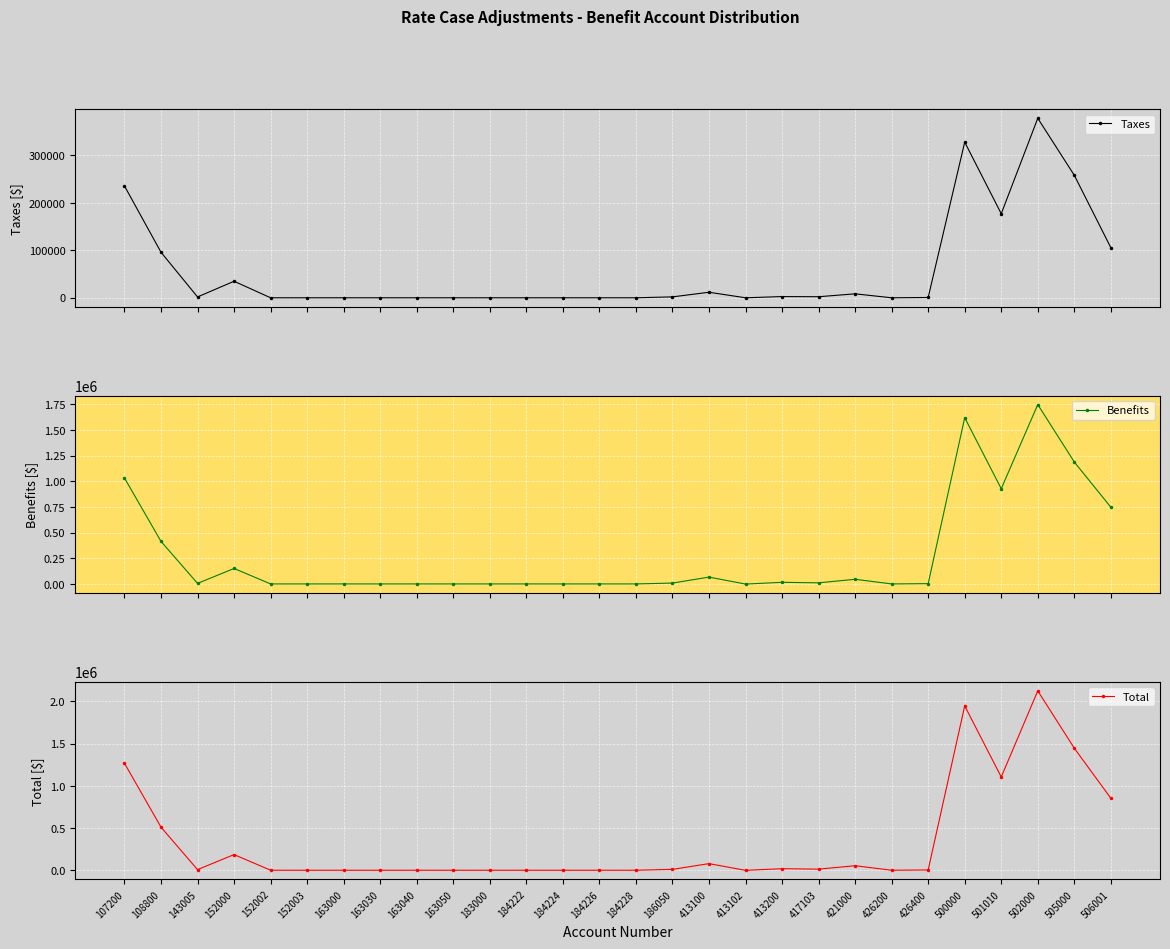

How many times do Total and Benefits cross each other?

2